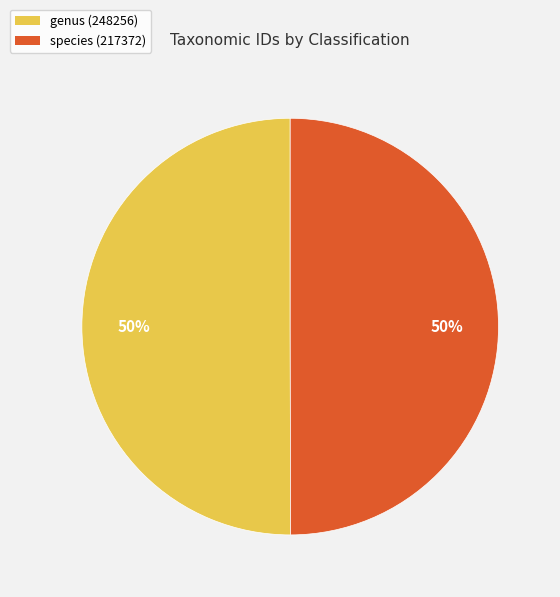

True or false: species (217372) accounts for 60% of the total.

False